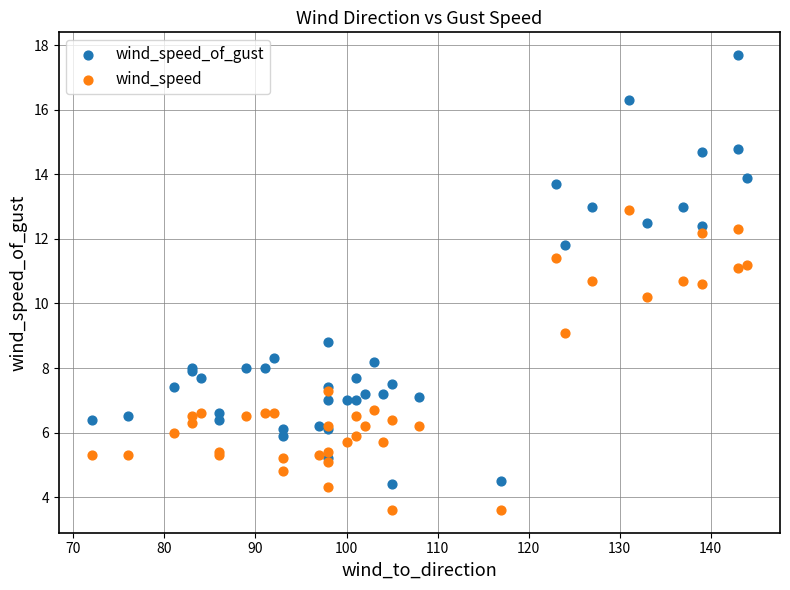

Across all series, what Y value is closest to 10?

10.2